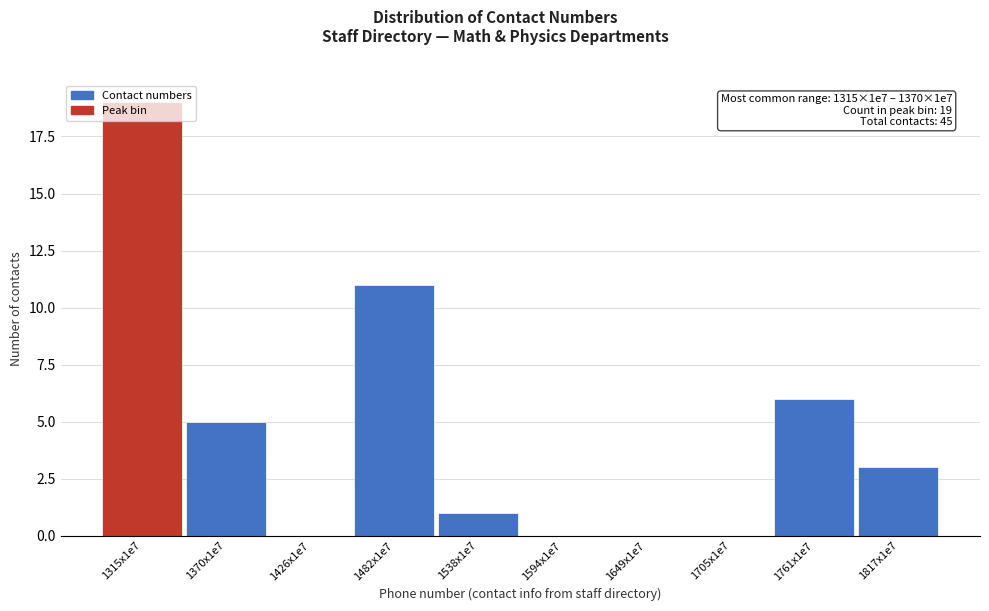

Which category has the highest value across all series?

1315x1e7